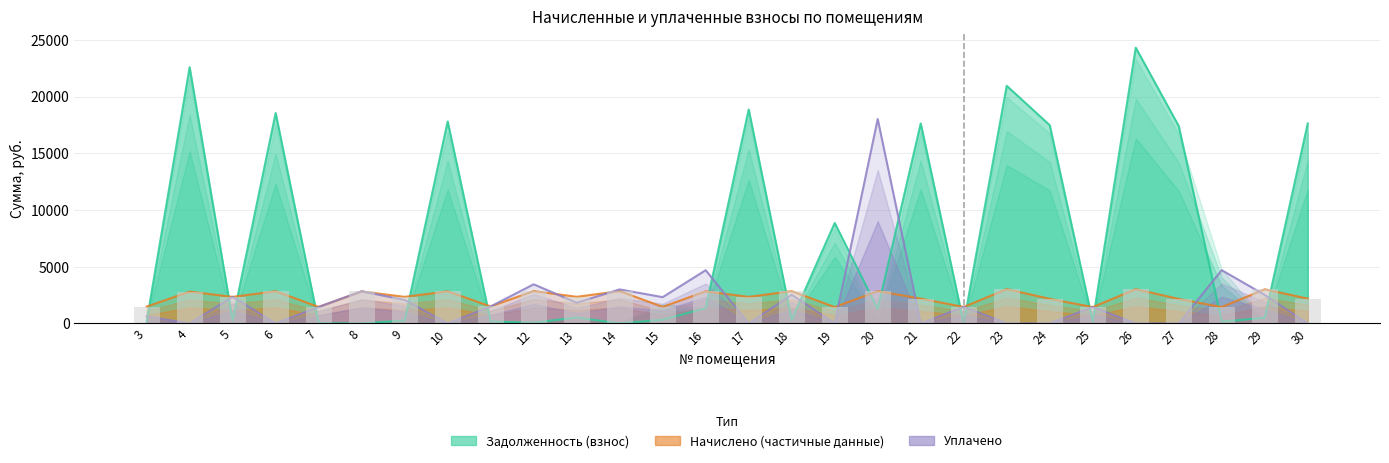

Reading left to right, transcribe all the data shown in this chart.

zadolzhennost: 164.3	22600.3	260.2	18560.9	14.3	0.0	259.5	17815.2	166.4	64.0	521.5	0.0	324.4	1350.8	18872.0	315.9	8861.6	1265.6	17642.1	0.0	20962.4	17488.3	160.1	24329.9	17411.4	160.1	494.9	17642.1
nachisleno: 1478.7	2804.8	2342.1	2838.2	1454.8	2819.1	2342.1	2828.6	1497.8	2852.5	2346.8	2847.7	1459.6	2828.6	2342.1	2842.9	1440.5	2847.7	2189.4	1450.1	3024.2	2170.3	1440.5	3019.4	2160.8	1440.5	3009.9	2189.4
uplaceno: 623.5	0.0	2342.3	0.0	1454.8	2833.3	2071.3	0.0	1497.8	3449.8	1825.3	3000.0	2316.4	4693.1	0.0	2527.0	0.0	18035.4	0.0	1457.8	0.0	0.0	1440.6	0.0	0.0	4697.7	2513.1	0.0